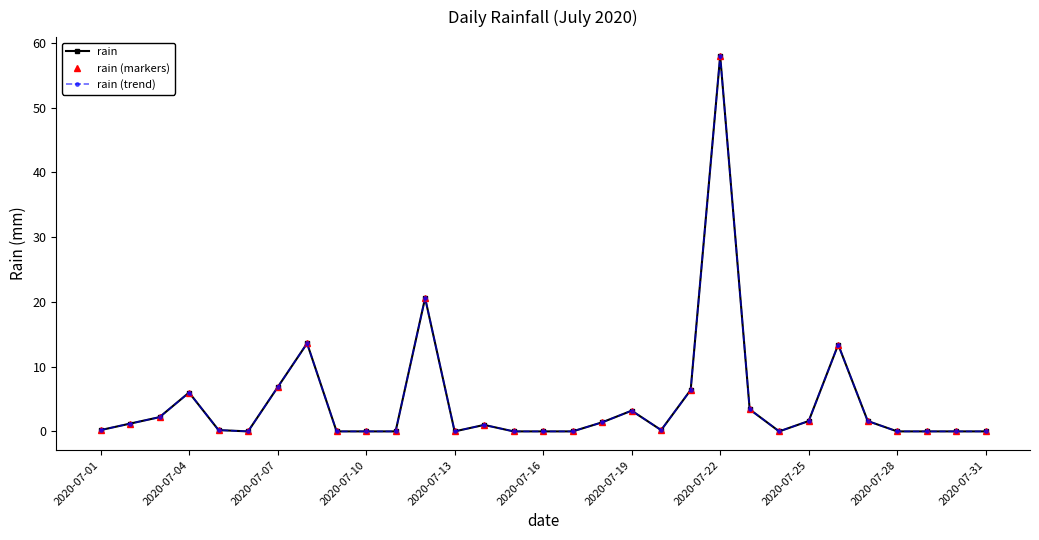

What is the difference between the maximum and minimum values in the rain series?

58.0